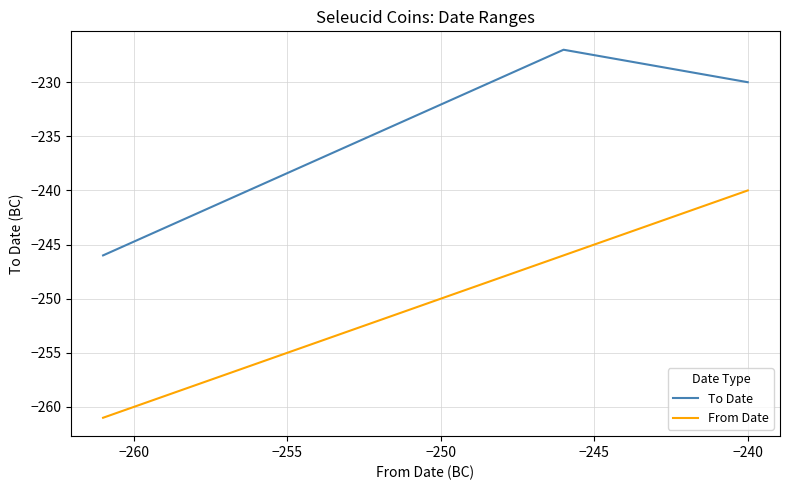

Which series has the largest total across all categories?

To Date